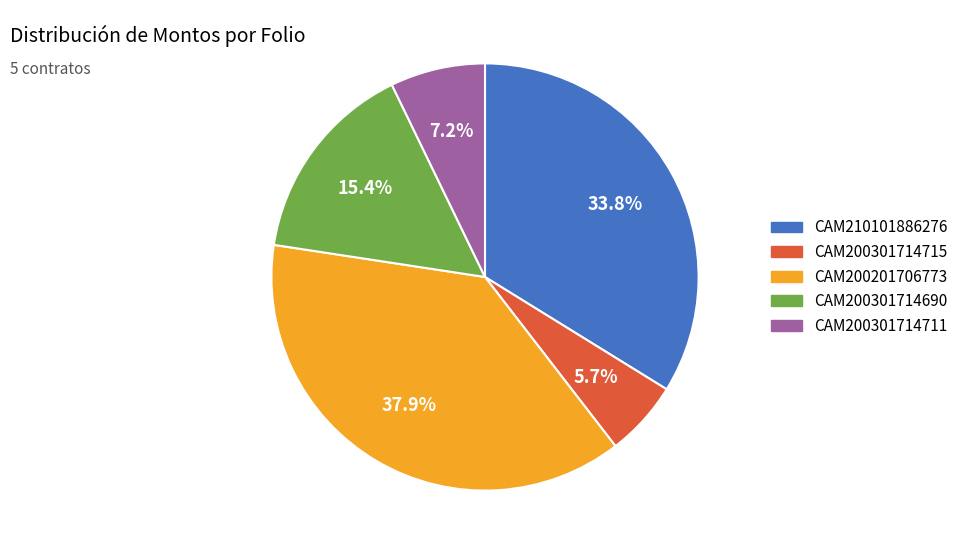

Is there a majority slice in this chart?

No